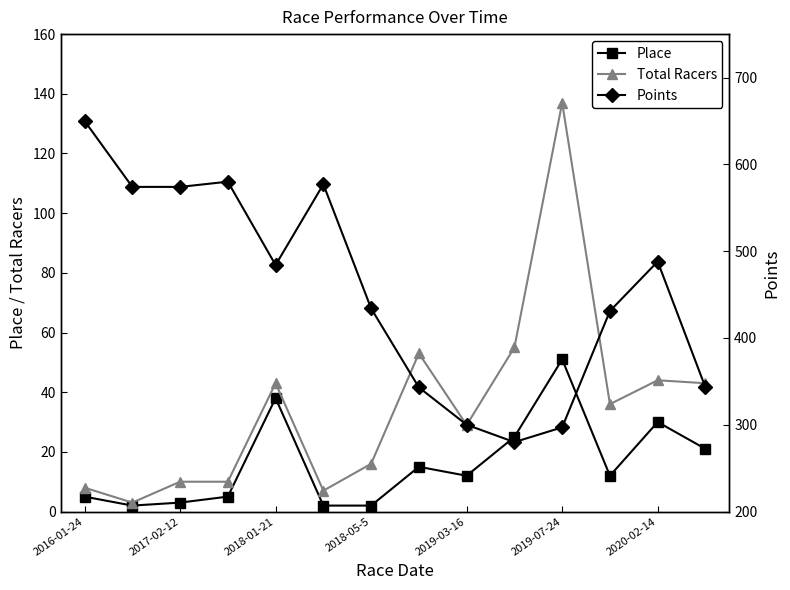

What are all the series names shown in the legend?

Place, Total Racers, Points